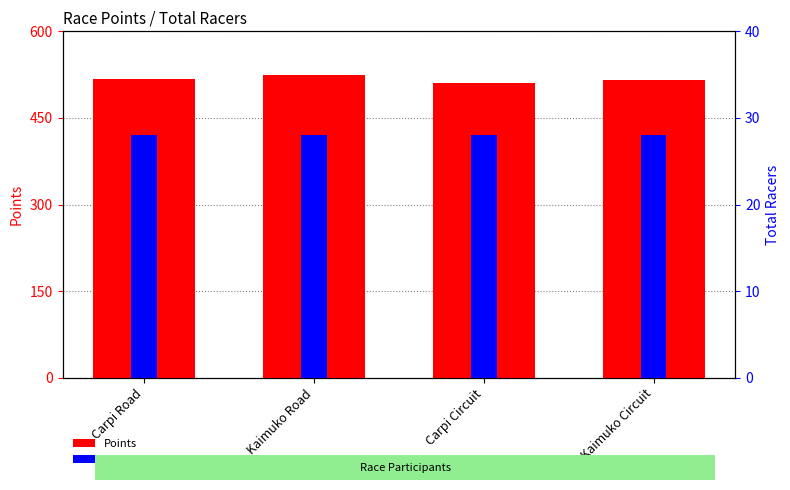

What is the difference between the second highest and second lowest values in the Points series?

0.6